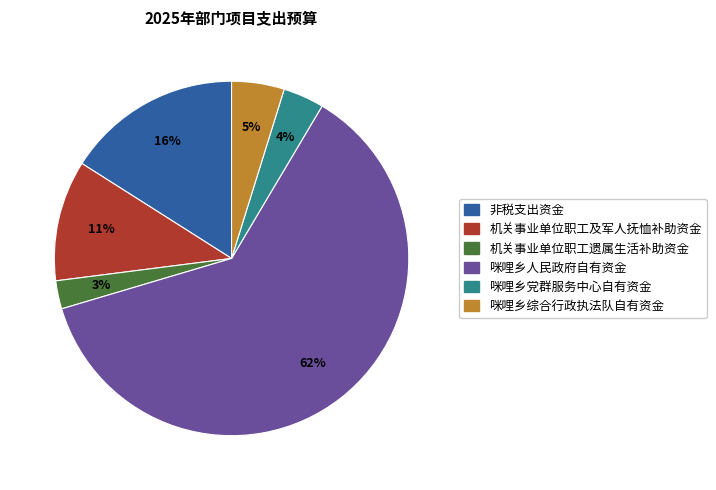

To the nearest percent, what is the difference between the 非税支出资金 and 机关事业单位职工遗属生活补助资金 slice percentages?

13%